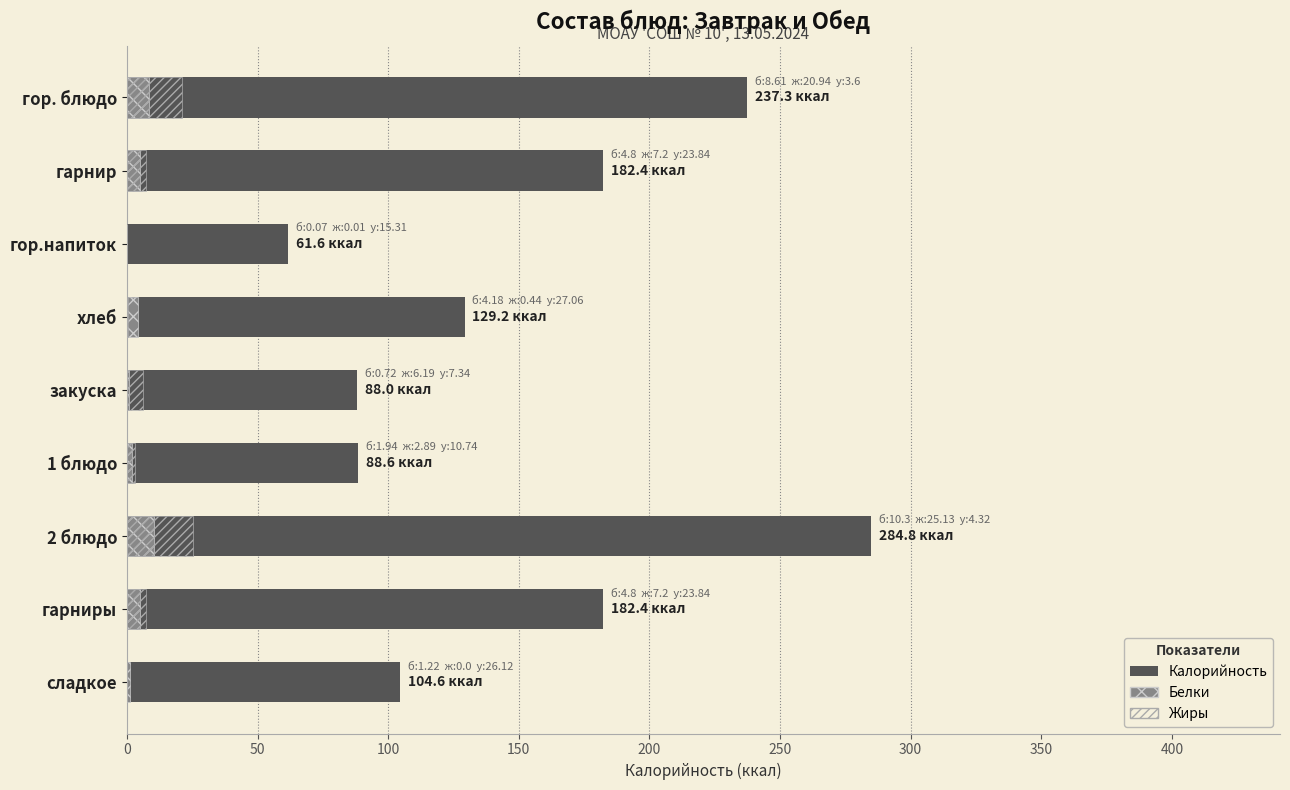

What is the maximum value for Жиры?

25.1